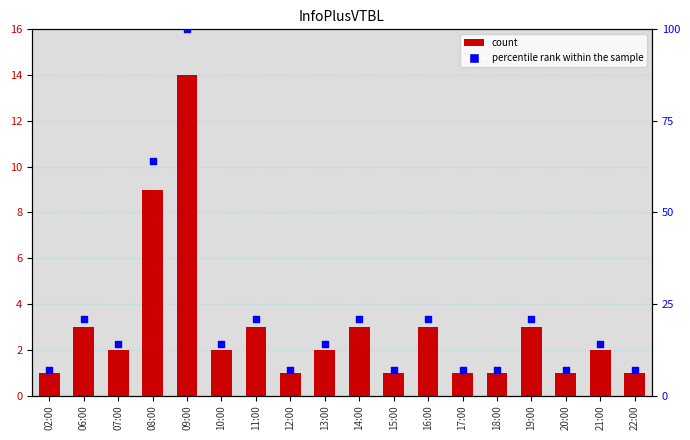

Which series has the largest total across all categories?

percentile rank within the sample